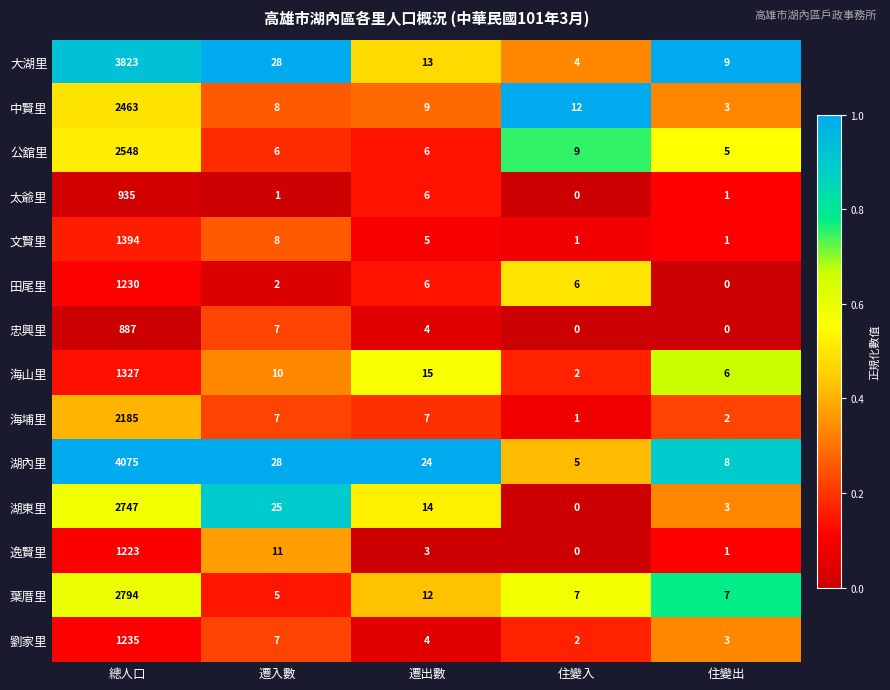

Rank the categories by 中賢里 value from lowest to highest.

住變出, 遷入數, 遷出數, 住變入, 總人口